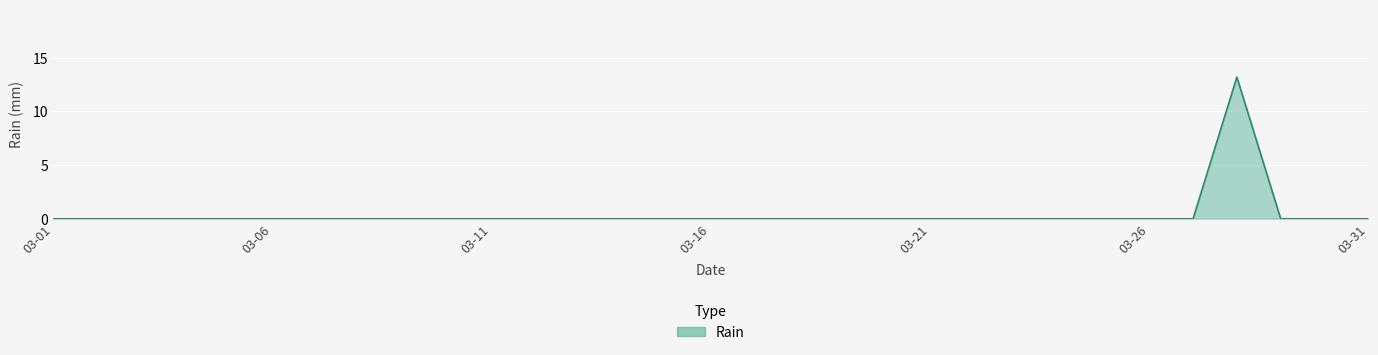

What is the difference between the maximum and minimum values?

13.2